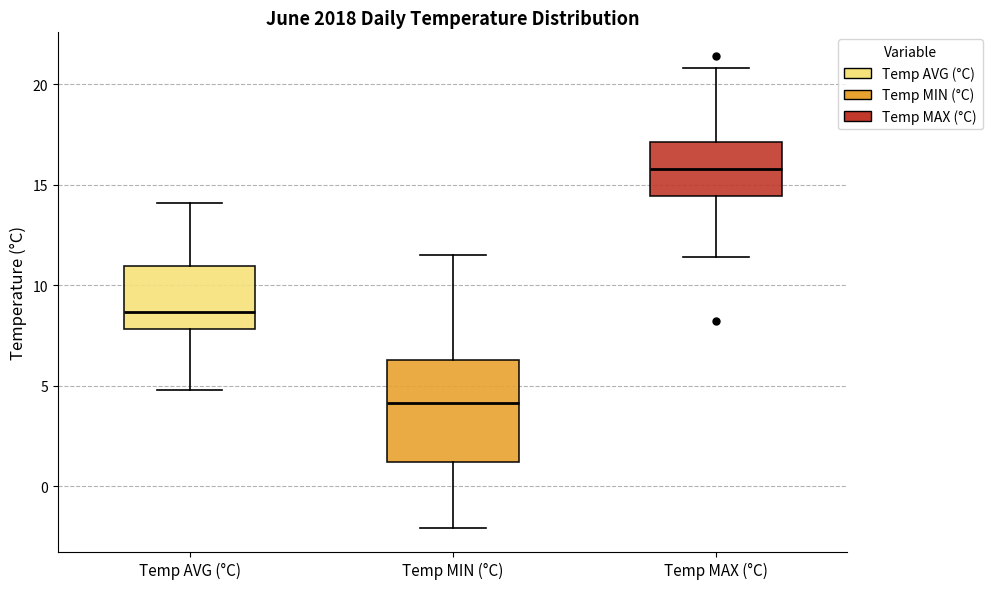

Which box has the lowest median line?

Temp MIN (°C)